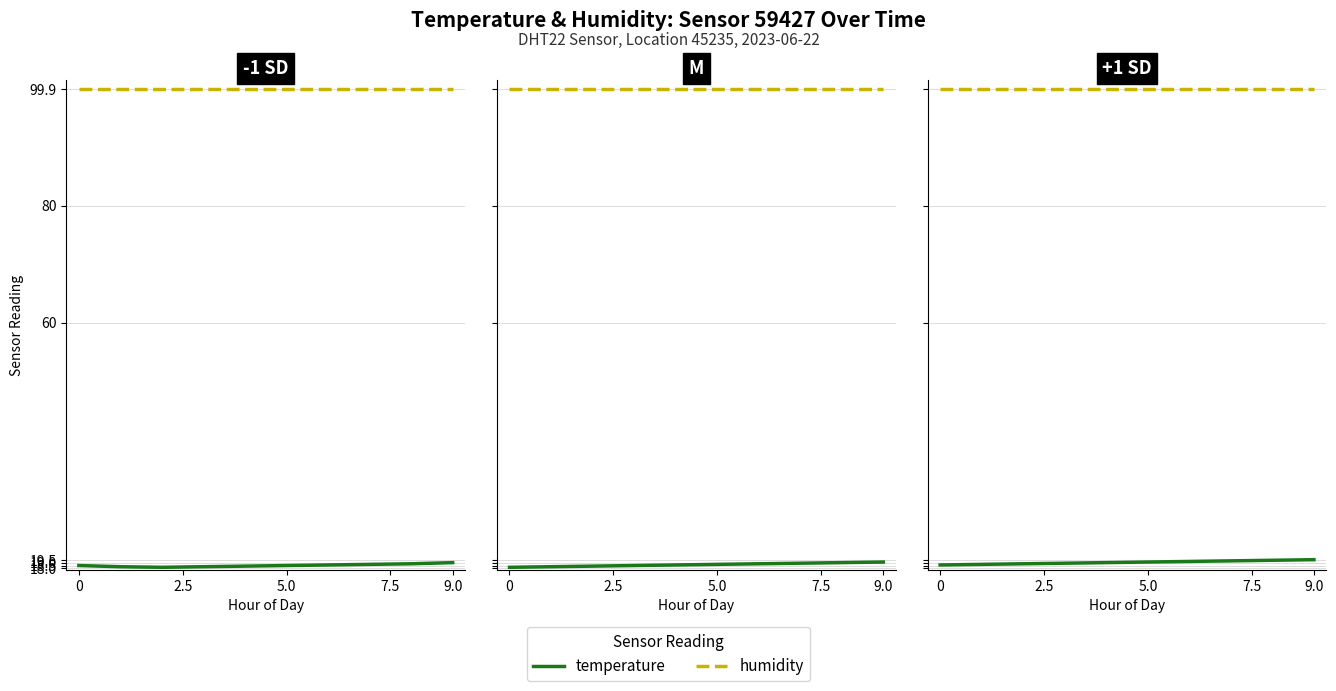

What are all the series names shown in the legend?

temperature, humidity